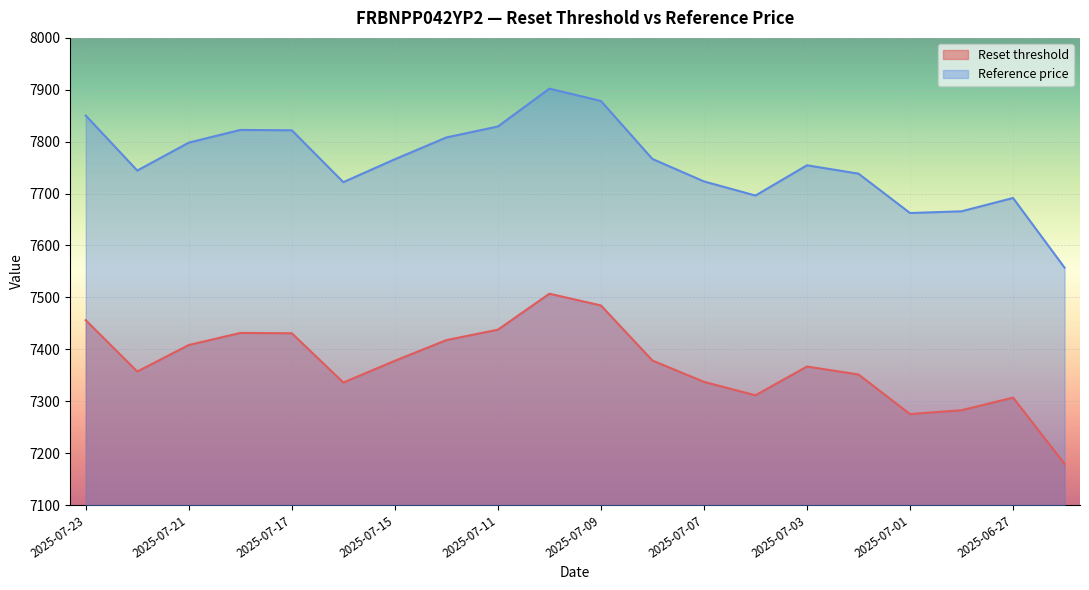

At how many categories does at least one series exceed 7602?

19